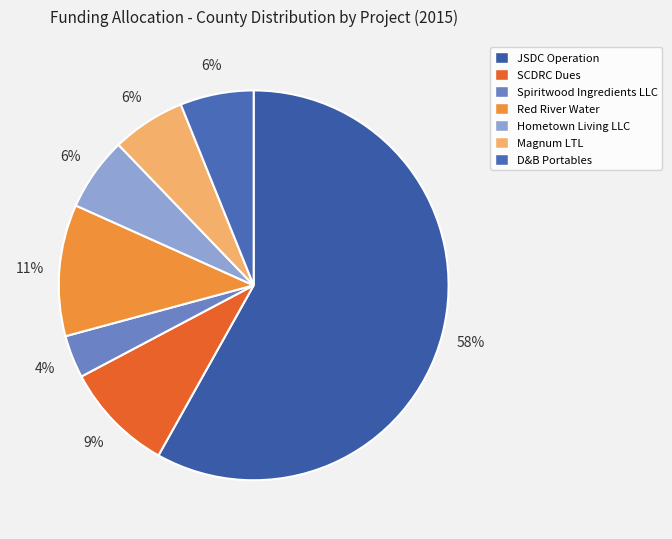

Is it true that D&B Portables is 16% of the pie?

False